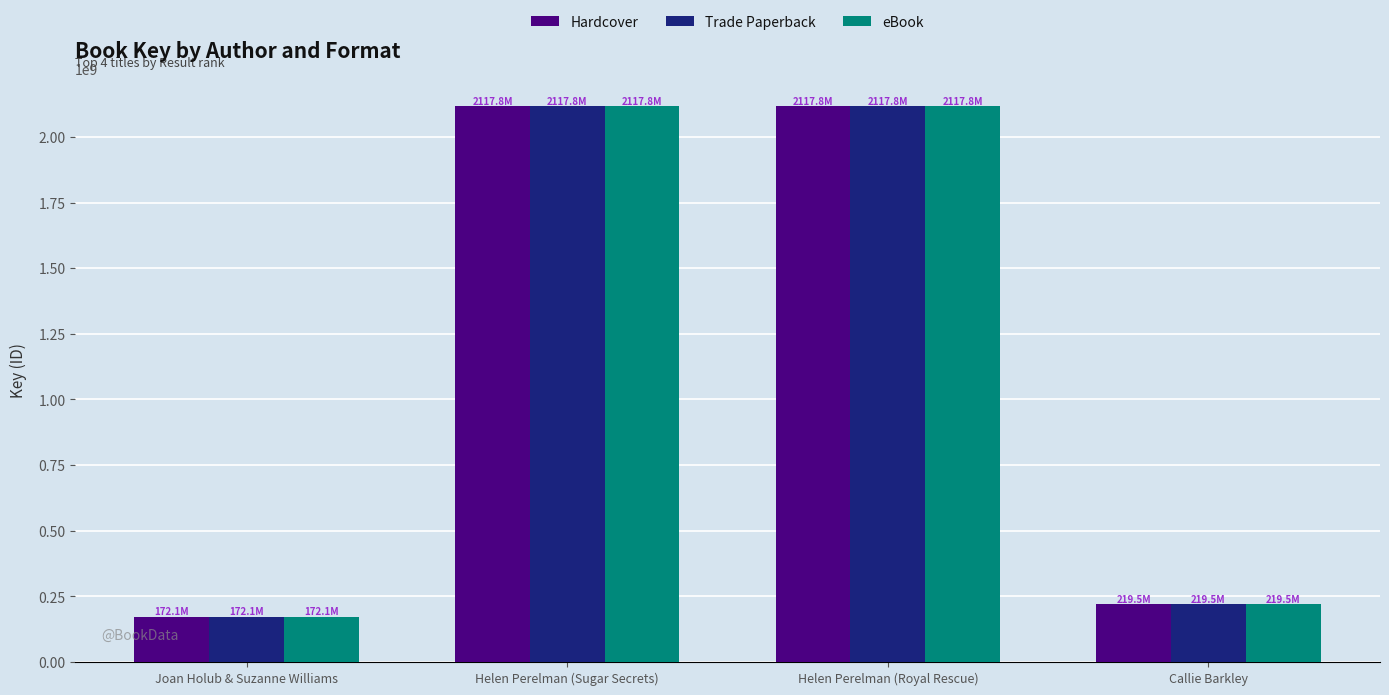

What is the average value of the eBook series?

1156780045